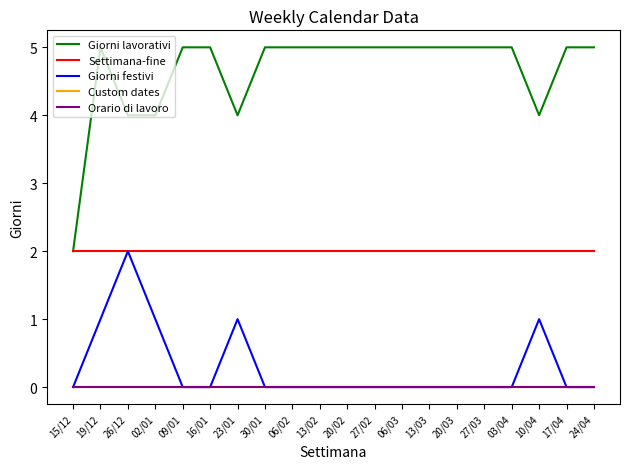

Which has a higher value, 13/02 or 10/04?

13/02